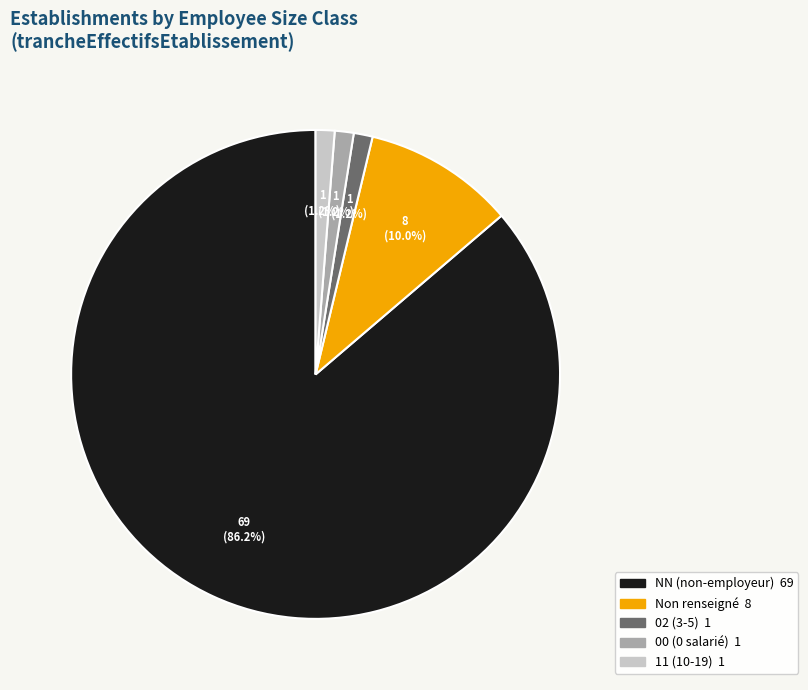

Is there a majority slice in this chart?

Yes